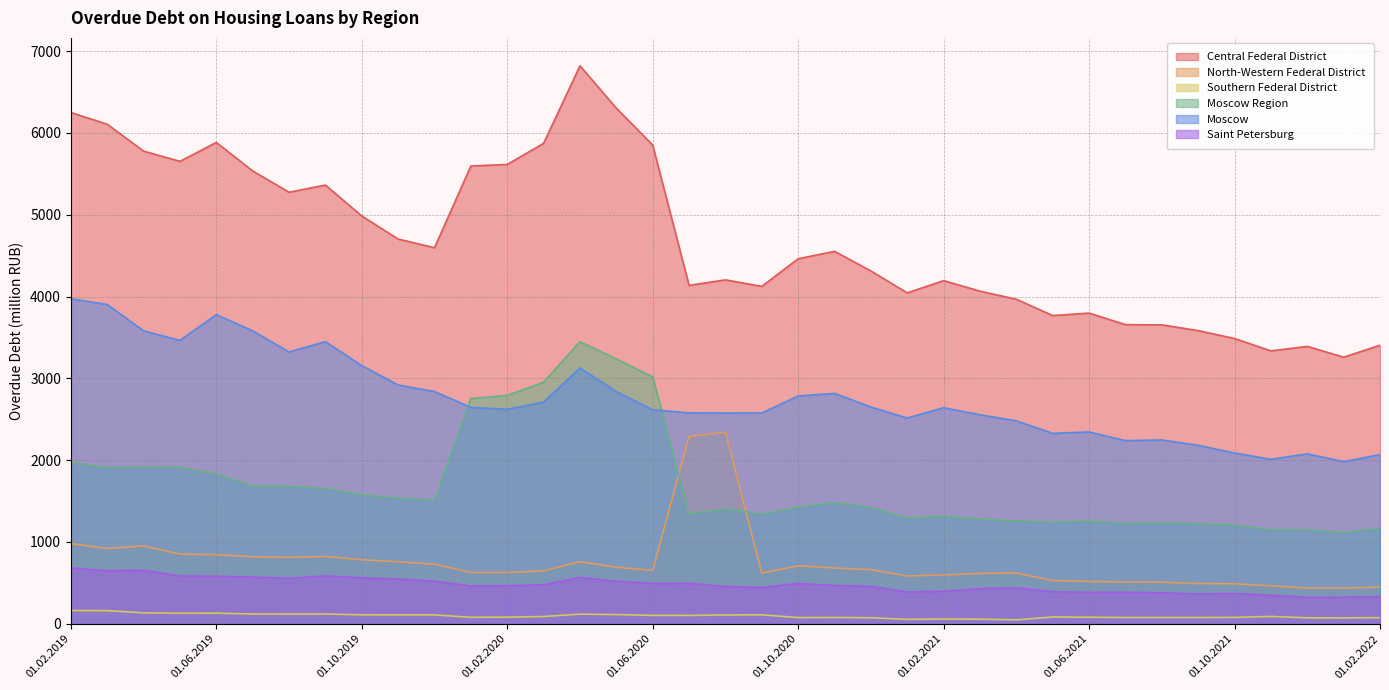

What position from the left is 01.04.2020?

15